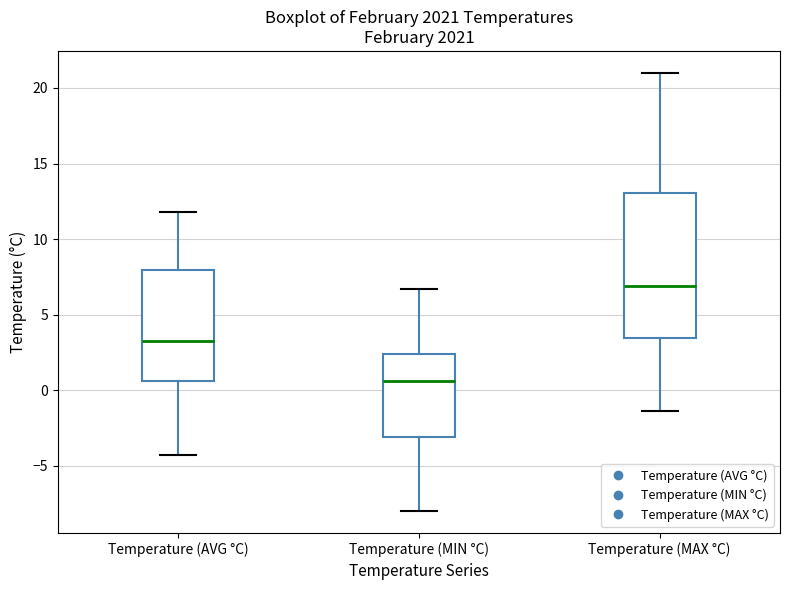

Reading left to right, read every box against the y-axis: the position of its median line, the range the box covers, and the ends of its whiskers. The values are not printed on the chart, so give them approximately, as read against the axis.

Temperature (AVG °C): median 3.5, box 0.5 to 8.0, whiskers -4.5 to 12.0
Temperature (MIN °C): median 0.5, box -3.0 to 2.5, whiskers -8.0 to 6.5
Temperature (MAX °C): median 7.0, box 3.5 to 13.0, whiskers -1.5 to 21.0